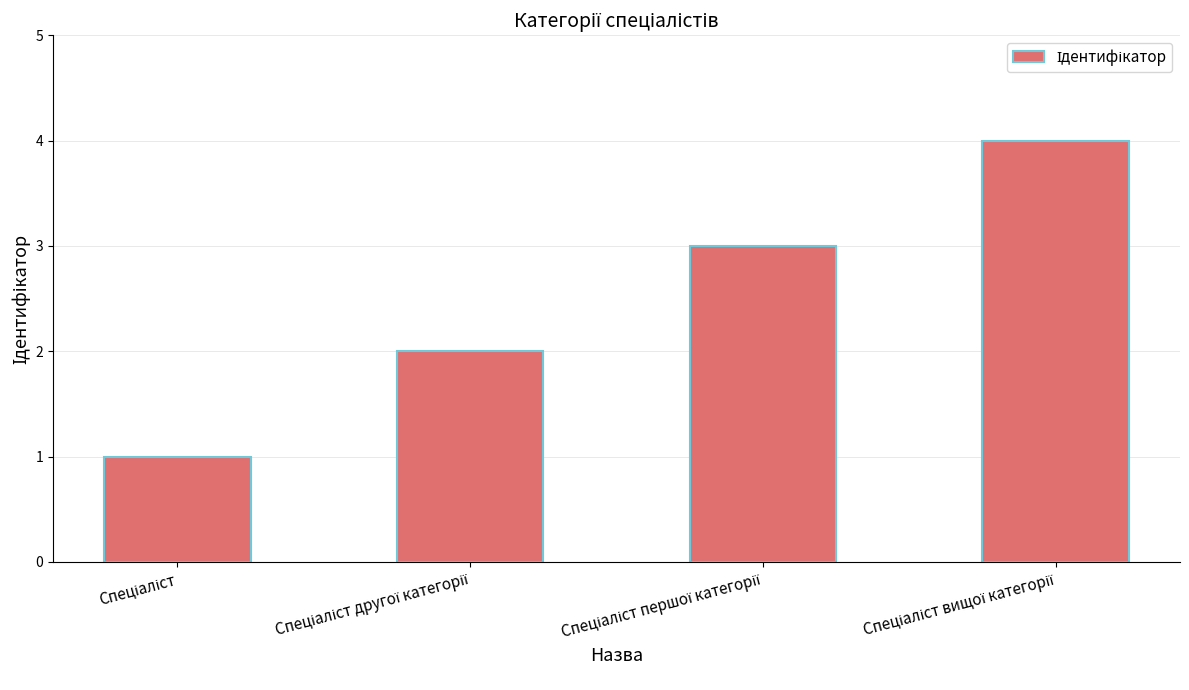

What is the greatest value displayed?

4